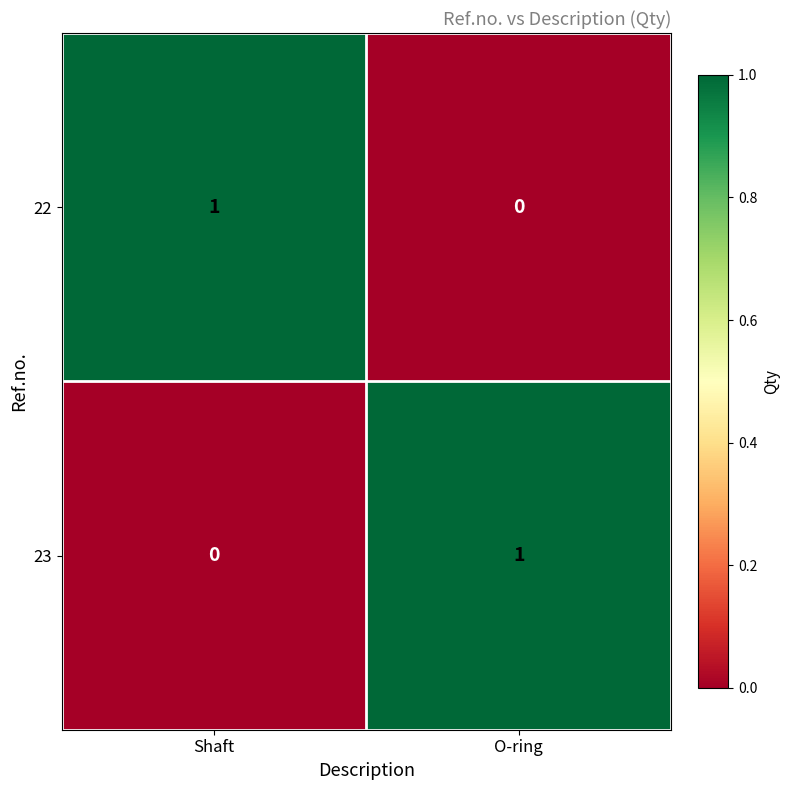

Rank the series at O-ring from highest to lowest value.

23, 22